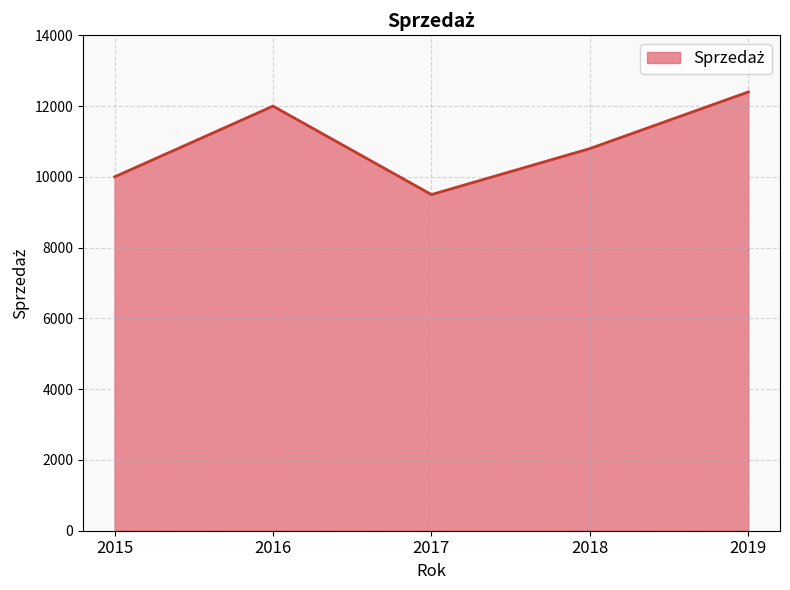

Count the number of data series in this chart.

1